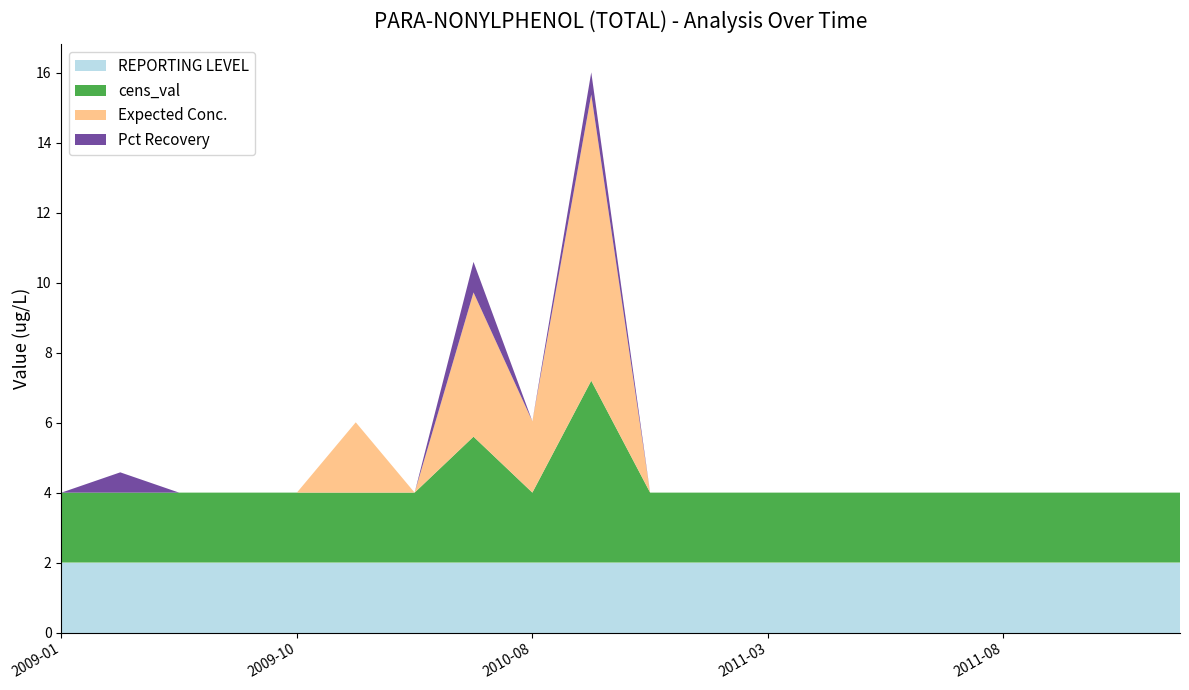

Reading left to right, list all the values displayed in this chart.

REPORTING LEVEL: 2009-01=2.0	2009-03=2.0	2009-05=2.0	2009-08=2.0	2009-10=2.0	2010-01=2.0	2010-02=2.0	2010-06=2.0	2010-08=2.0	2010-09=2.0	2010-10=2.0	2010-12=2.0	2011-03=2.0	2011-05=2.0	2011-06=2.0	2011-07=2.0	2011-08=2.0	2012-01=2.0	2012-02=2.0	2012-03=2.0
cens_val: 2009-01=2.0	2009-03=2.0	2009-05=2.0	2009-08=2.0	2009-10=2.0	2010-01=2.0	2010-02=2.0	2010-06=3.6	2010-08=2.0	2010-09=5.2	2010-10=2.0	2010-12=2.0	2011-03=2.0	2011-05=2.0	2011-06=2.0	2011-07=2.0	2011-08=2.0	2012-01=2.0	2012-02=2.0	2012-03=2.0
Expected Conc.: 2009-01=0.0	2009-03=0.0	2009-05=0.0	2009-08=0.0	2009-10=0.0	2010-01=2.0	2010-02=0.0	2010-06=4.1	2010-08=2.0	2010-09=8.2	2010-10=0.0	2010-12=0.0	2011-03=0.0	2011-05=0.0	2011-06=0.0	2011-07=0.0	2011-08=0.0	2012-01=0.0	2012-02=0.0	2012-03=0.0
Pct Recovery: 2009-01=0.0	2009-03=0.6	2009-05=0.0	2009-08=0.0	2009-10=0.0	2010-01=0.0	2010-02=0.0	2010-06=0.9	2010-08=0.0	2010-09=0.6	2010-10=0.0	2010-12=0.0	2011-03=0.0	2011-05=0.0	2011-06=0.0	2011-07=0.0	2011-08=0.0	2012-01=0.0	2012-02=0.0	2012-03=0.0